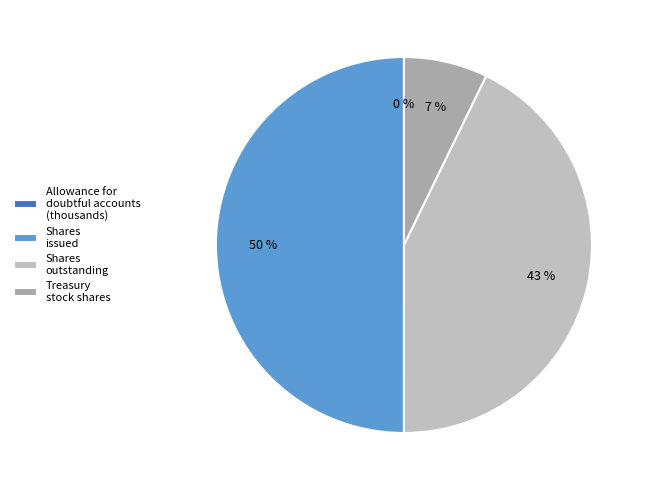

How many slices are in this pie chart?

4